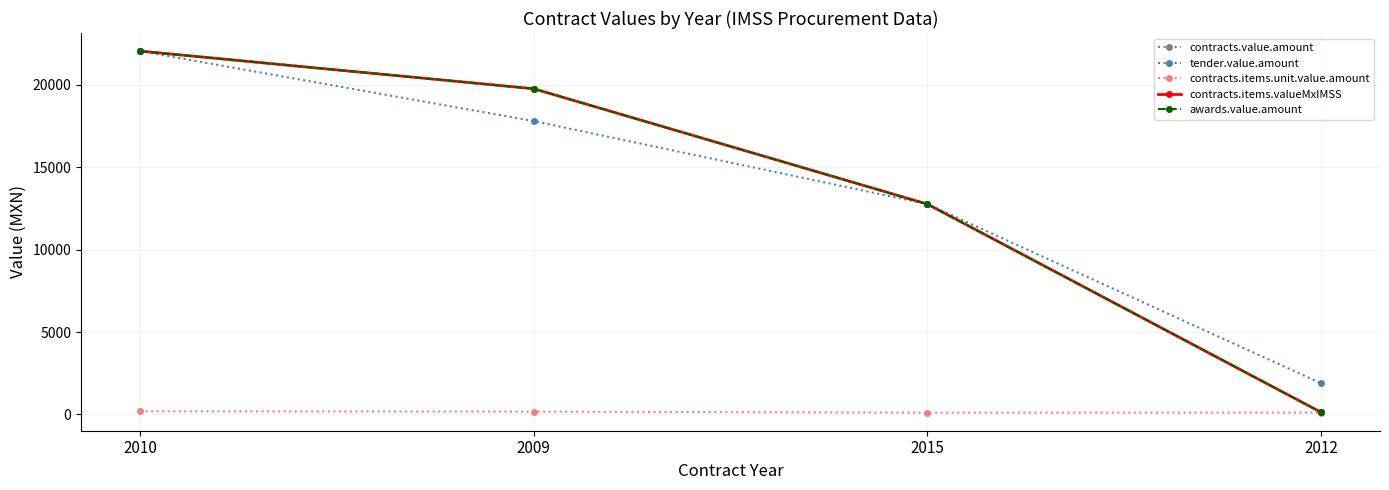

At how many categories does at least one series exceed 1641?

4